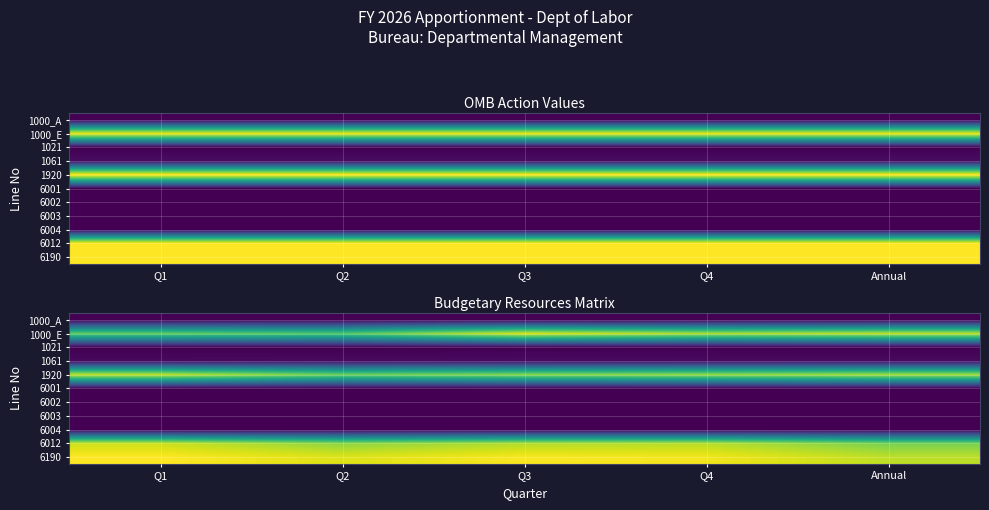

At which label does 1920 first exceed 8163073?

Q1